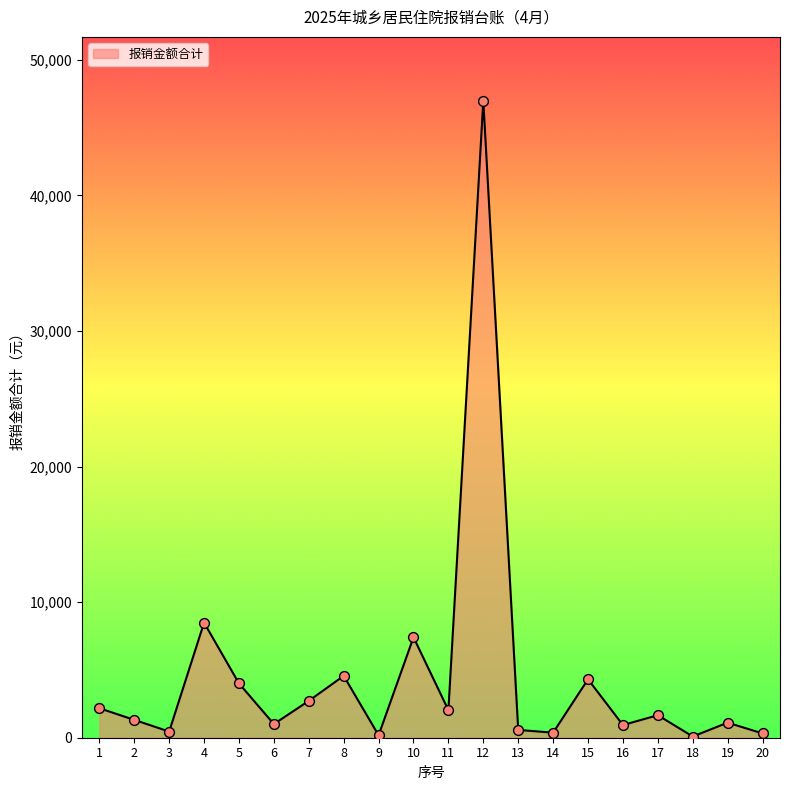

Between 2 and 15, which is larger?

15